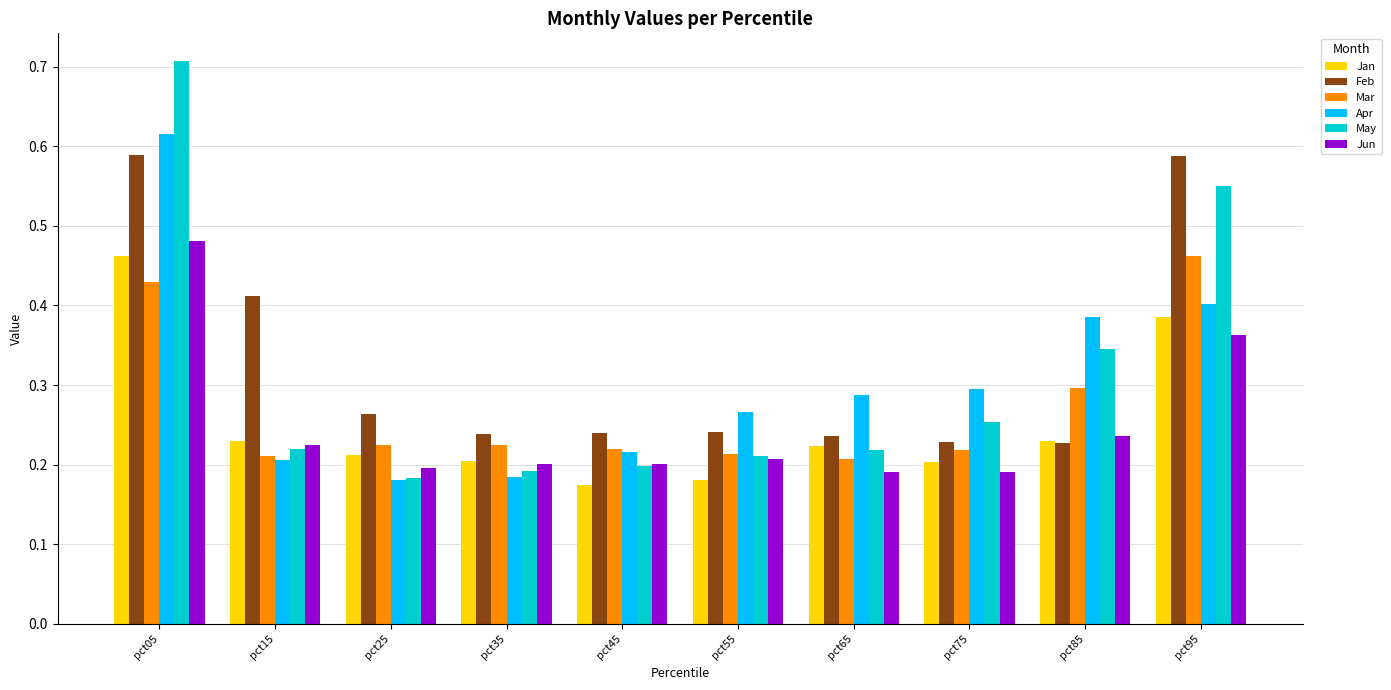

Which series has the largest range (max minus min)?

May